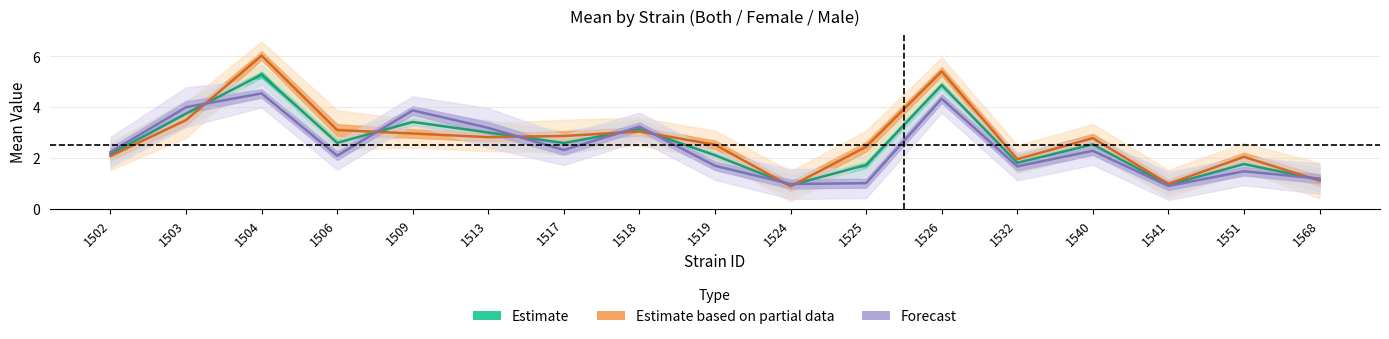

The value of Estimate based on partial data (female) at 1513 is 3.8. True or false?

False